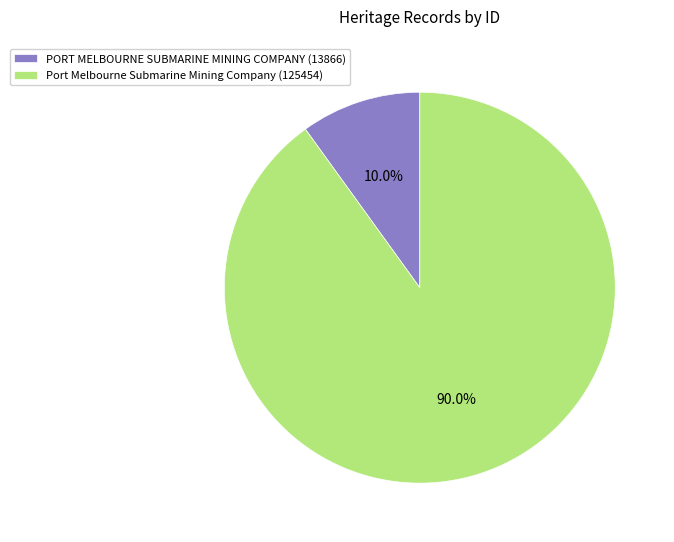

To the nearest percent, what is the difference between the largest and smallest slice percentages?

80%